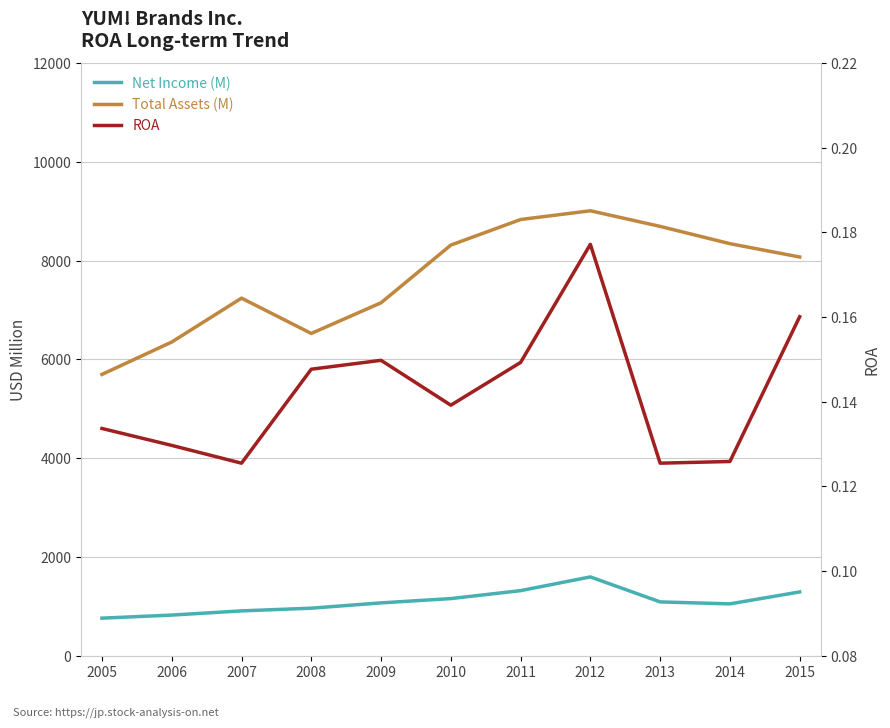

At which label is Net Income (M) closest to 1179?

2010